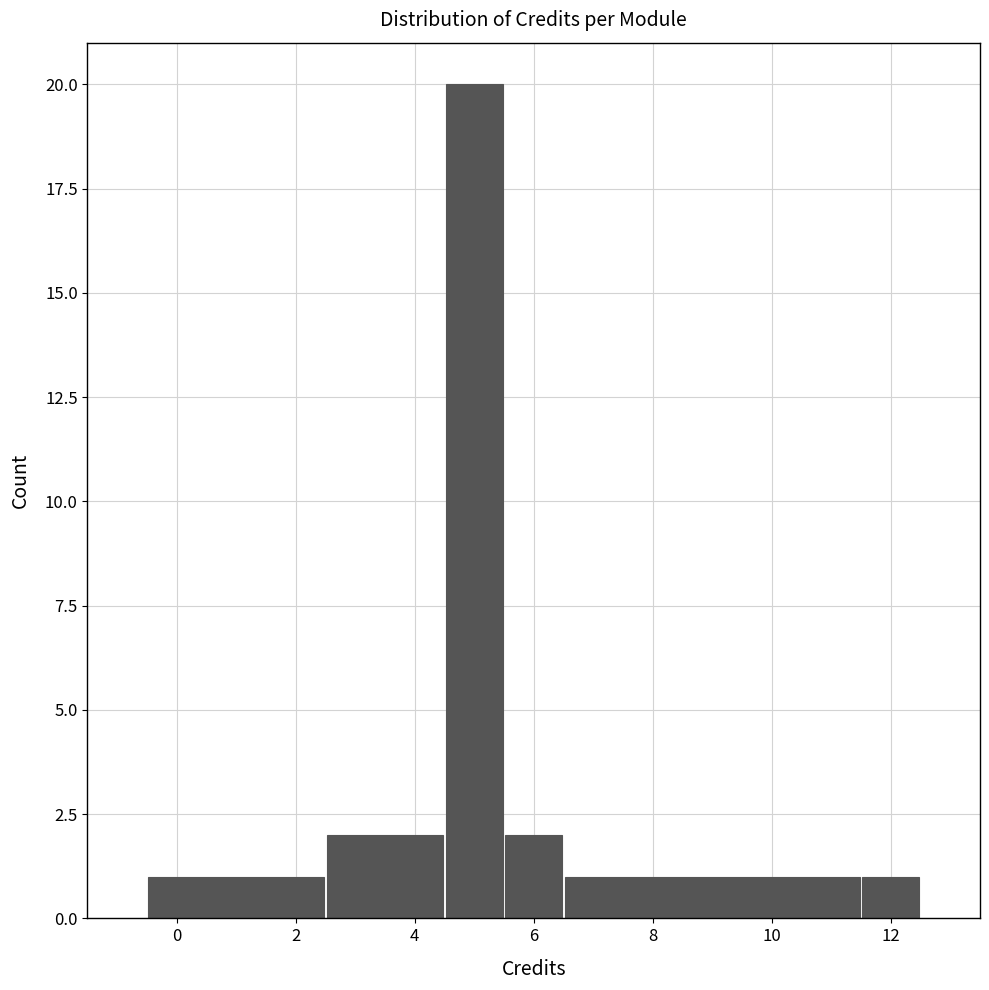

Reading left to right, transcribe this chart: for each bar, give the range it covers on the x-axis and its height. Neither the bar edges nor the heights are printed on the chart, so give them approximately, as read against the axes.

-0.5 to 2.5: 1
2.5 to 4.5: 2
4.5 to 5.5: 20
5.5 to 6.5: 2
6.5 to 11.5: 1
11.5 to 12.5: 1